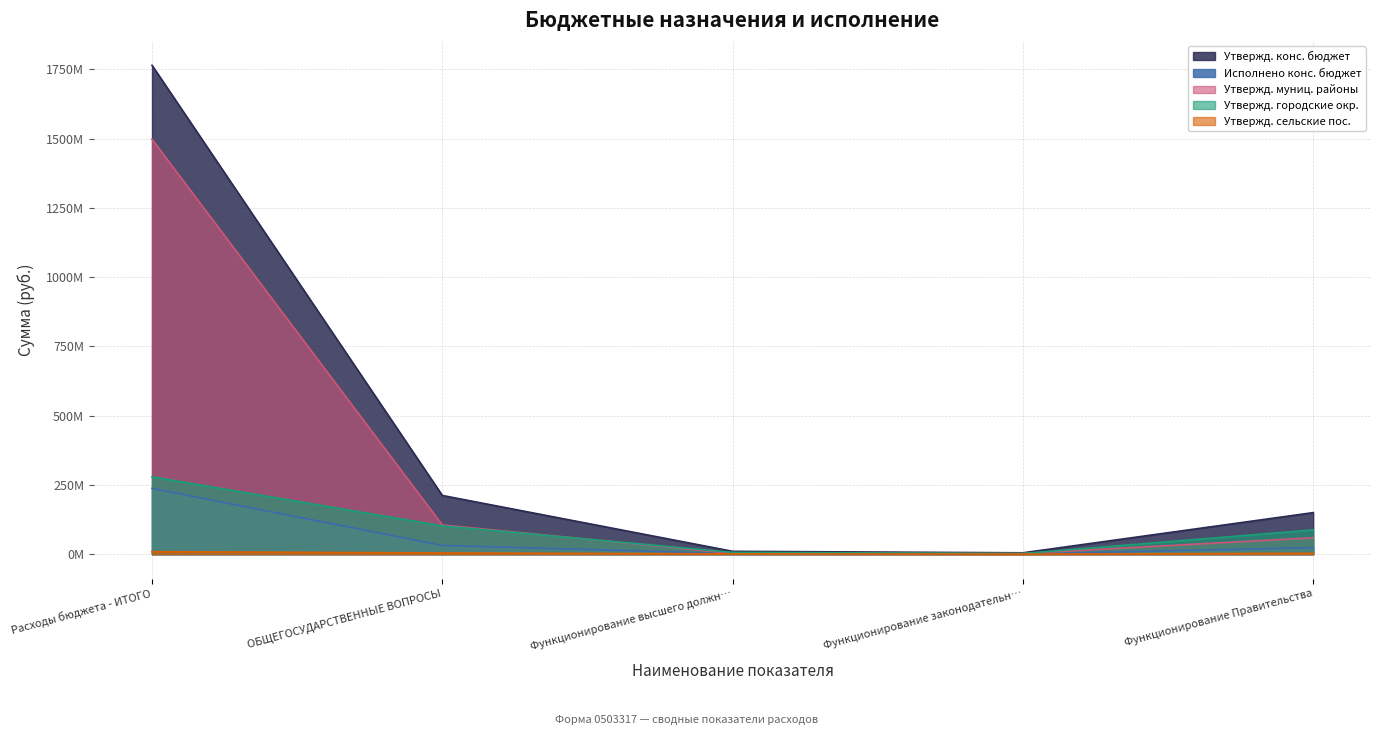

At how many categories does at least one series exceed 545470466?

1